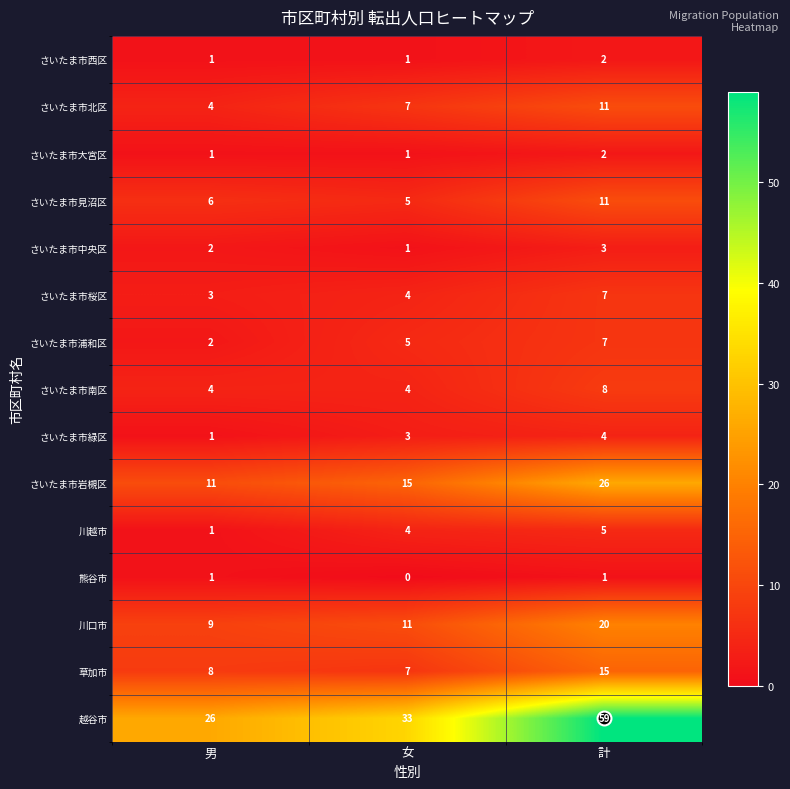

True or false: 川口市 has a value of 20 at 計.

True